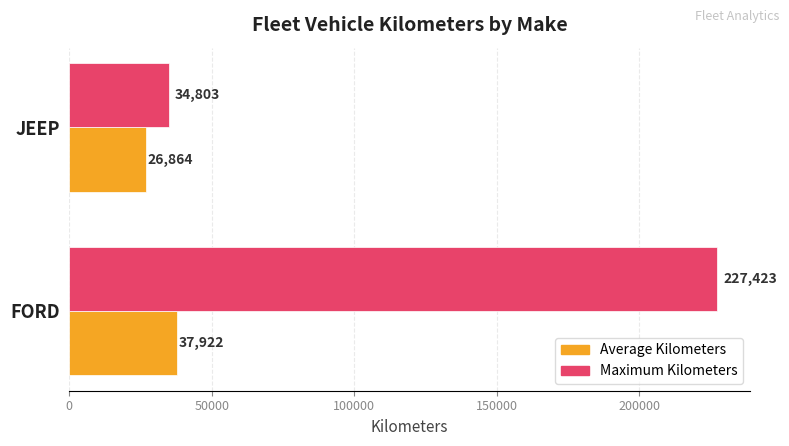

At which label does Average Kilometers reach its minimum?

JEEP